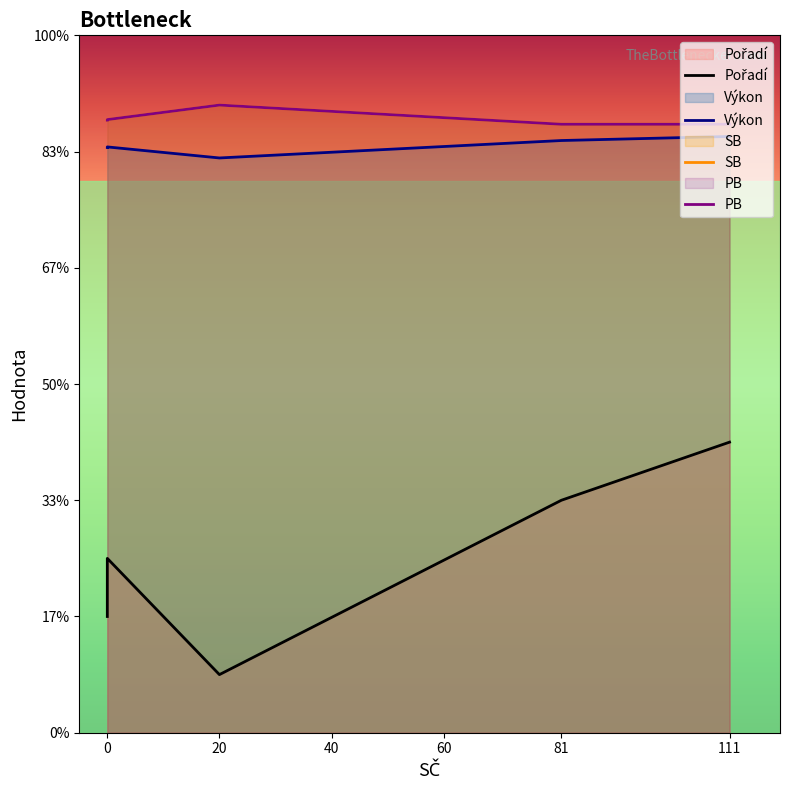

Does the chart have visible grid lines?

No